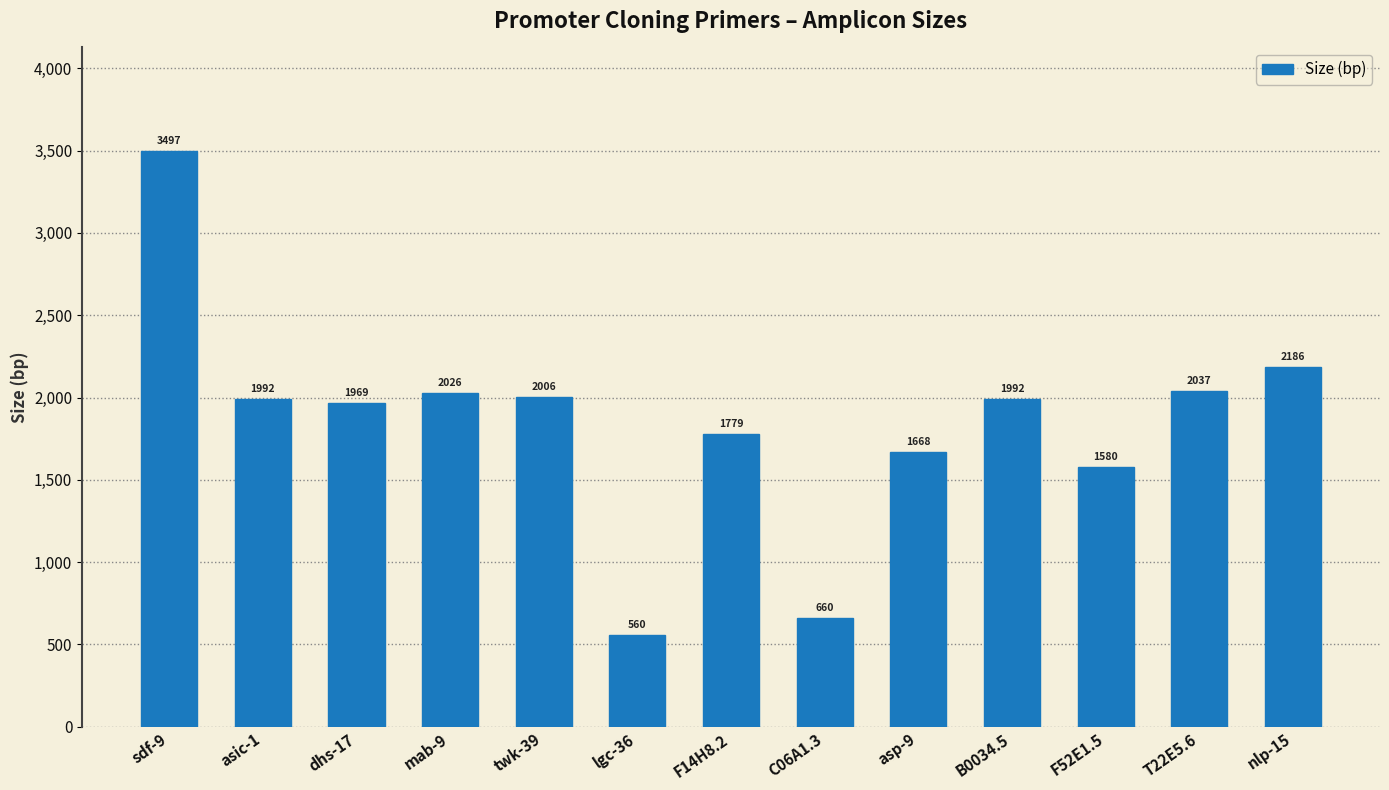

Approximately how many times larger is the value at mab-9 compared to T22E5.6?

1.0